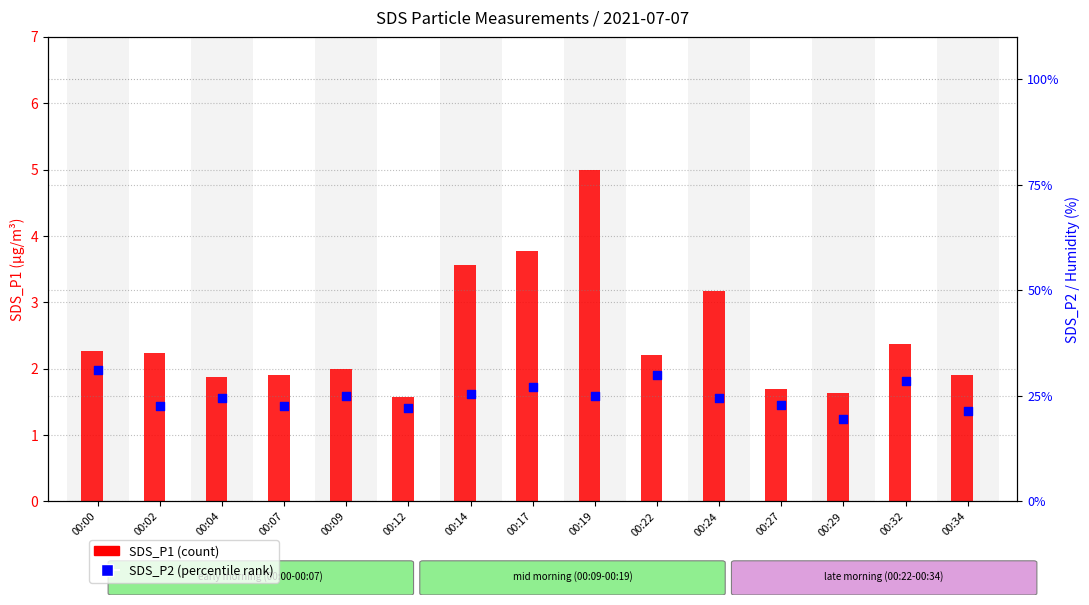

What are all the series names shown in the legend?

SDS_P1, SDS_P2